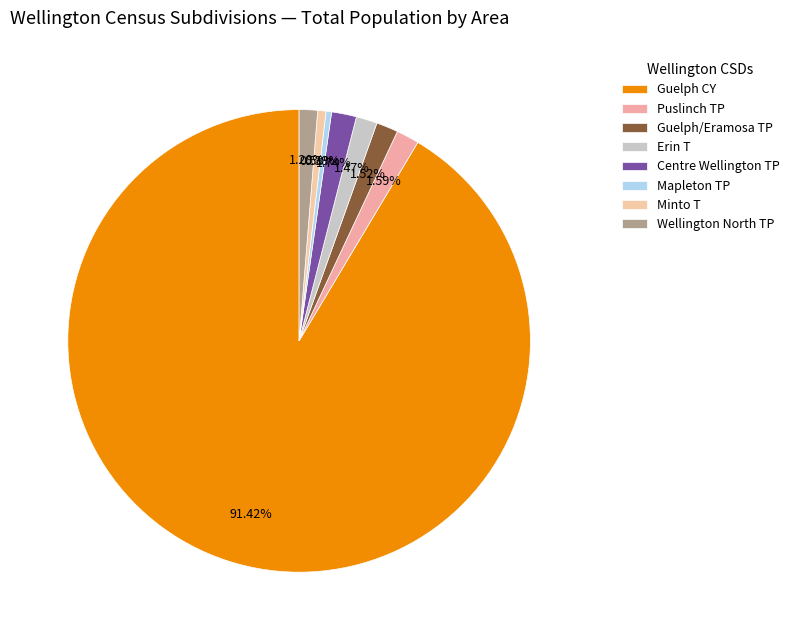

Rank the categories by value from lowest to highest.

Mapleton TP, Minto T, Wellington North TP, Erin T, Guelph/Eramosa TP, Puslinch TP, Centre Wellington TP, Guelph CY